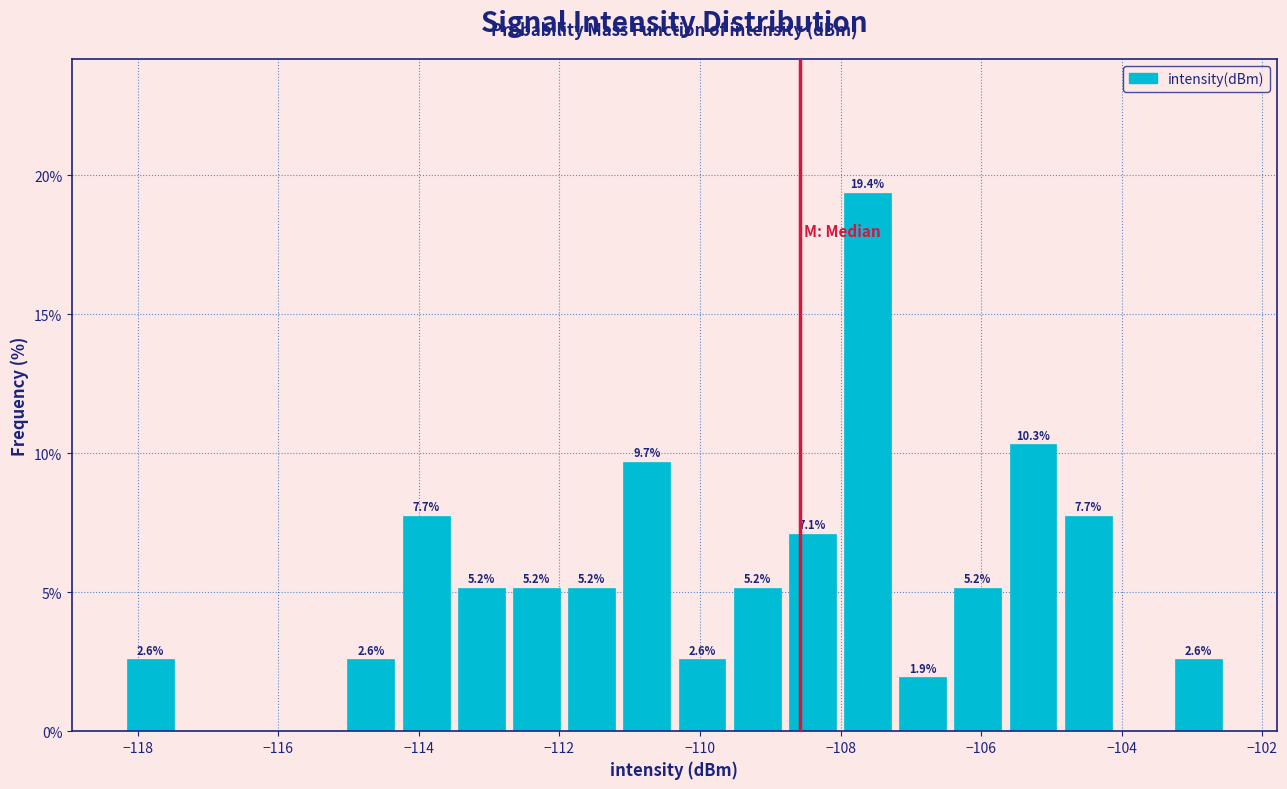

Read against the x-axis, roughly where is the centre of the tallest bar?

-107.6